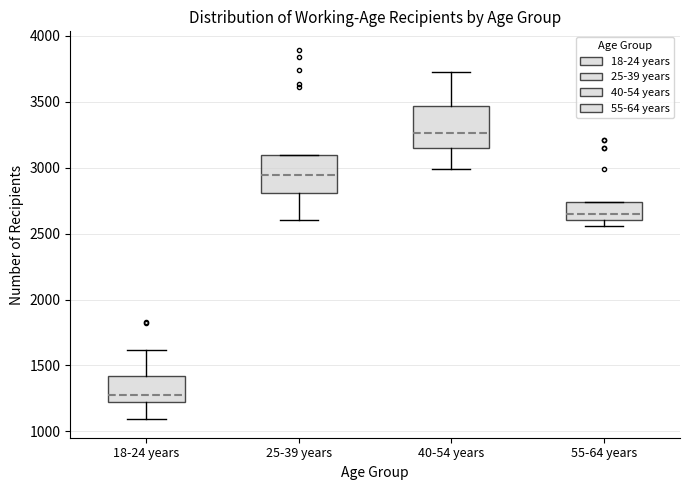

Reading left to right, read every box against the y-axis: the position of its median line, the range the box covers, and the ends of its whiskers. The values are not printed on the chart, so give them approximately, as read against the axis.

18-24 years: median 1300, box 1200 to 1400, whiskers 1100 to 1600
25-39 years: median 2950, box 2800 to 3100, whiskers 2600 to 3100
40-54 years: median 3250, box 3150 to 3450, whiskers 3000 to 3750
55-64 years: median 2650, box 2600 to 2750, whiskers 2550 to 2750